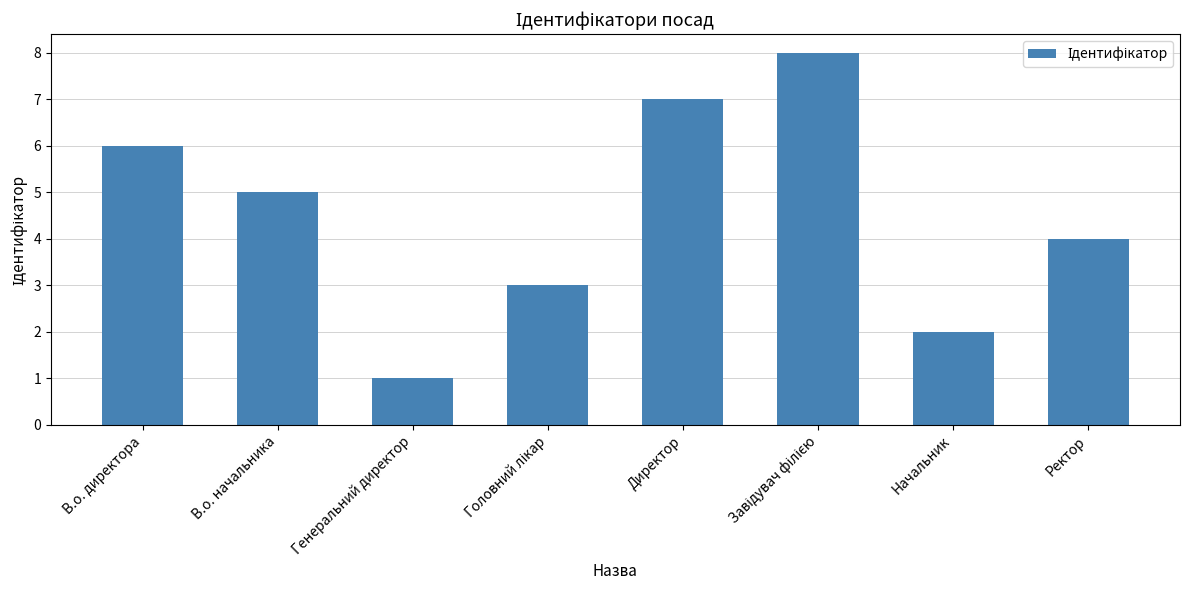

Approximately how many times larger is the value at Генеральний директор compared to Начальник?

0.5